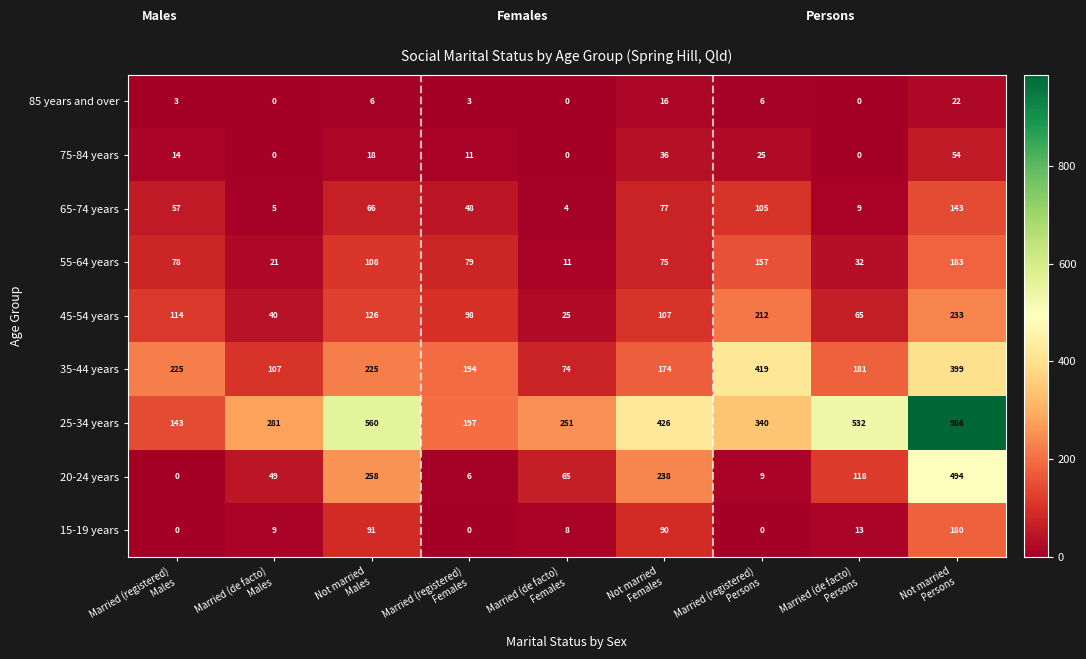

At how many categories does at least one series exceed 492?

3